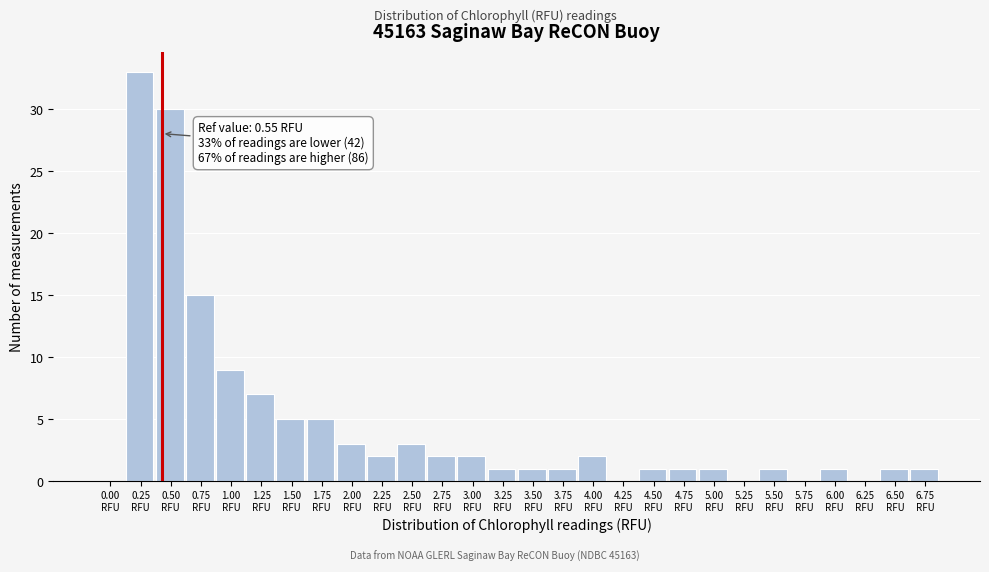

What is the greatest value displayed?

33